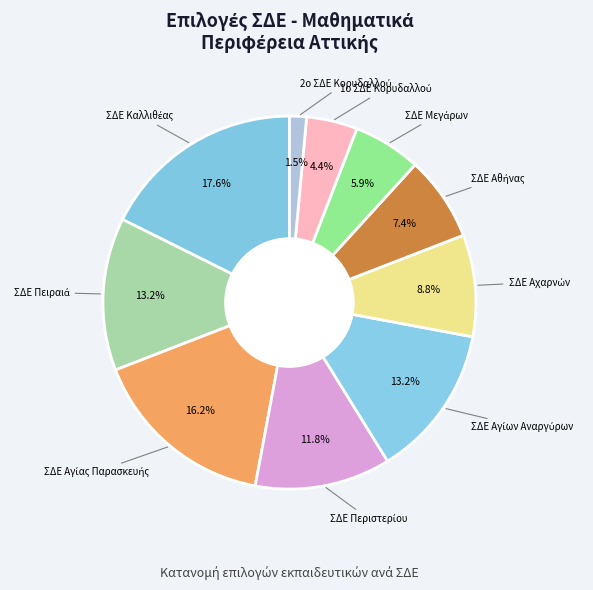

Rank the categories by value from highest to lowest.

ΣΔΕ Καλλιθέας, ΣΔΕ Αγίας Παρασκευής, ΣΔΕ Πειραιά, ΣΔΕ Αγίων Αναργύρων, ΣΔΕ Περιστερίου, ΣΔΕ Αχαρνών, ΣΔΕ Αθήνας, ΣΔΕ Μεγάρων, 1ο ΣΔΕ Κορυδαλλού, 2ο ΣΔΕ Κορυδαλλού